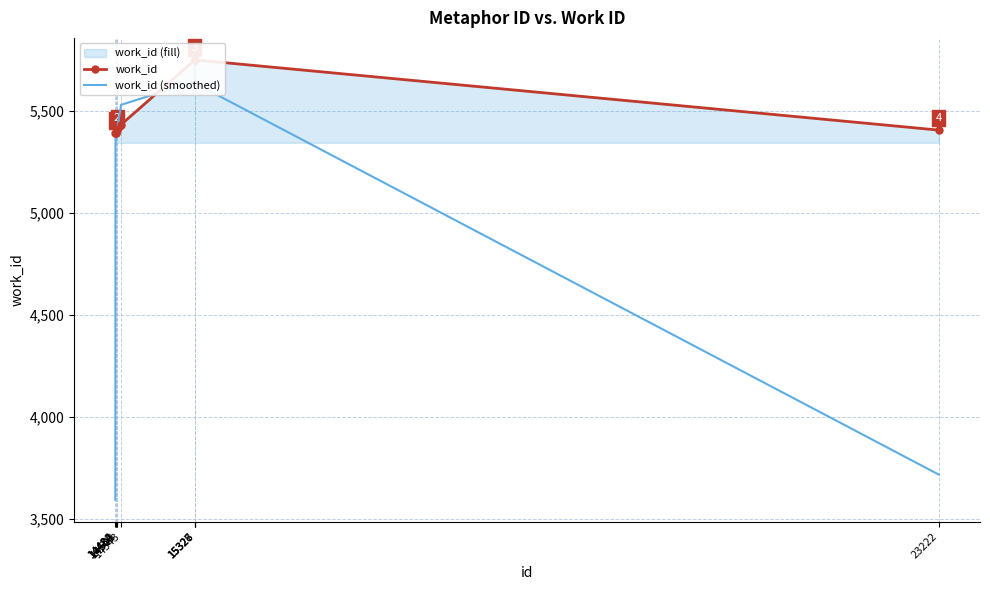

What is the sum of the work_id (smoothed) values at 15326 and 15328?

11279.7